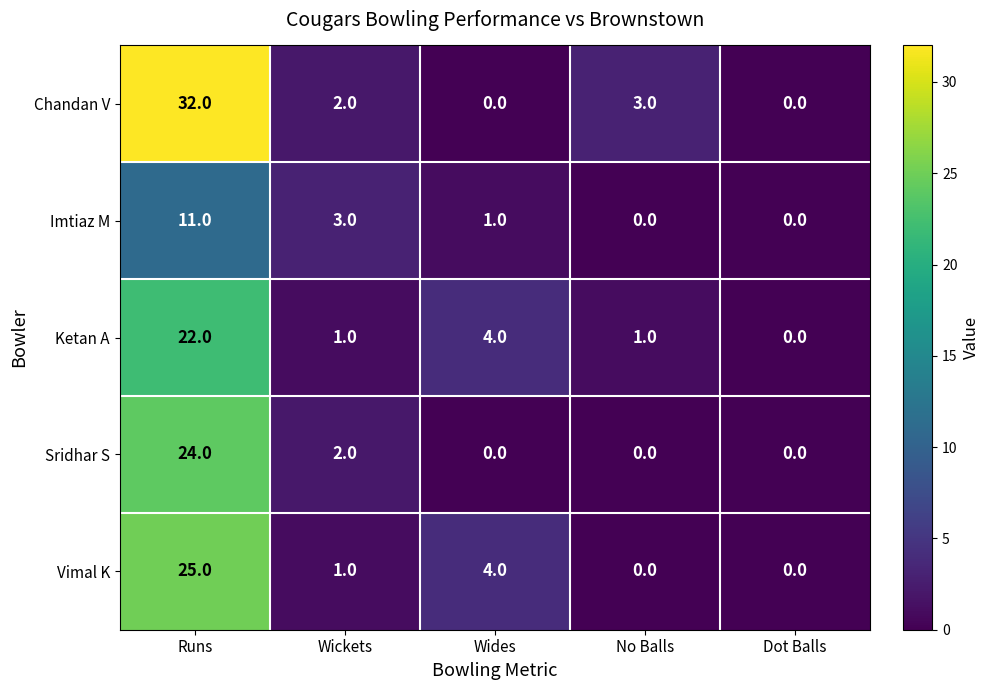

What value does the Sridhar S series have at Runs, to the nearest 10?

20